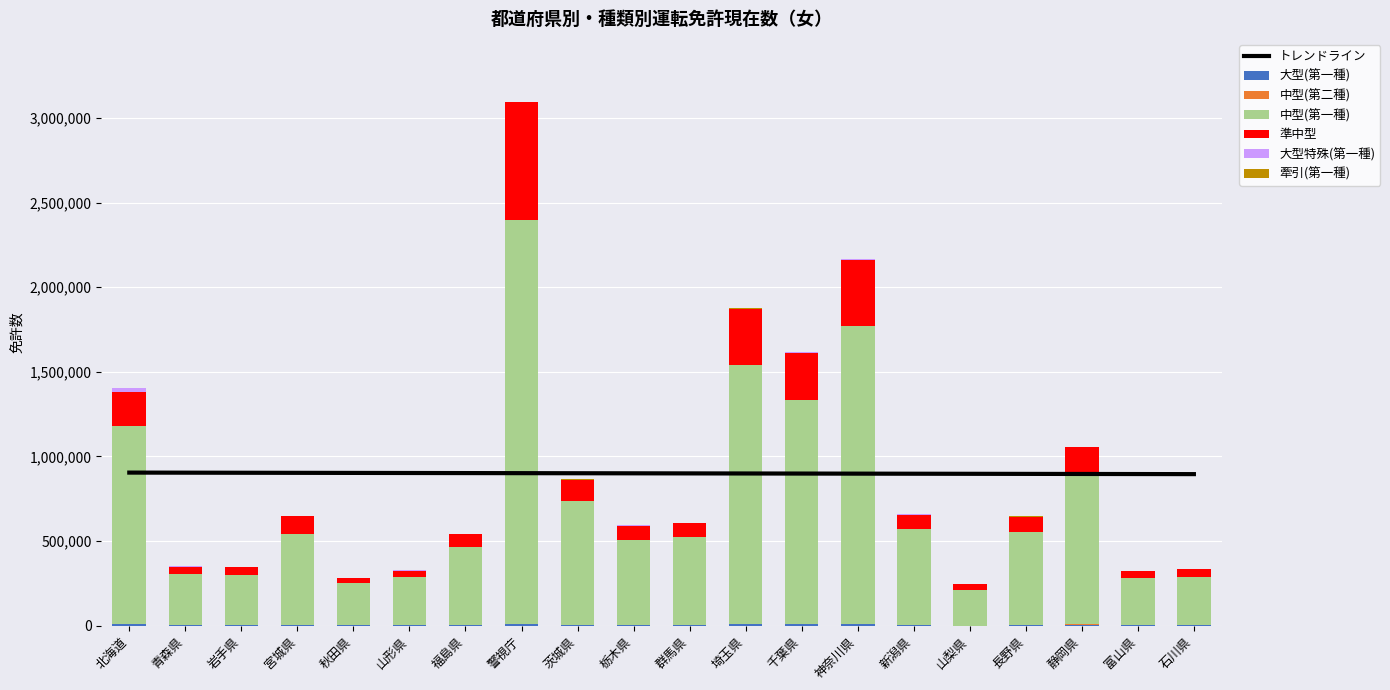

At which label does 大型(第一種) reach its peak?

北海道